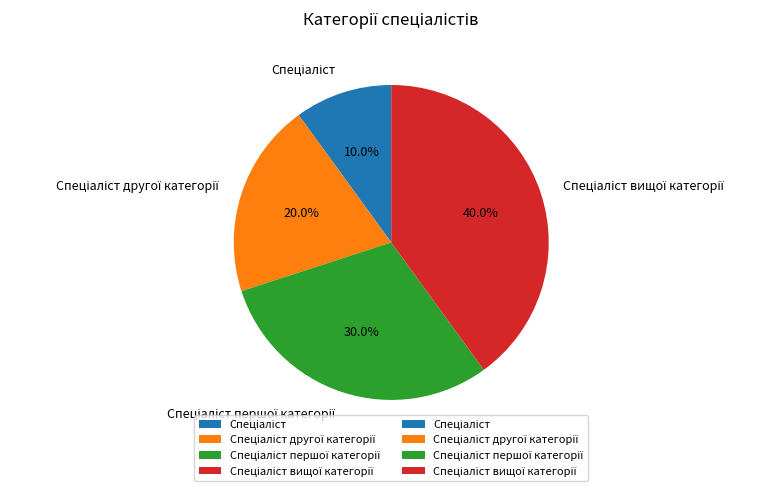

Is there a majority slice in this chart?

No